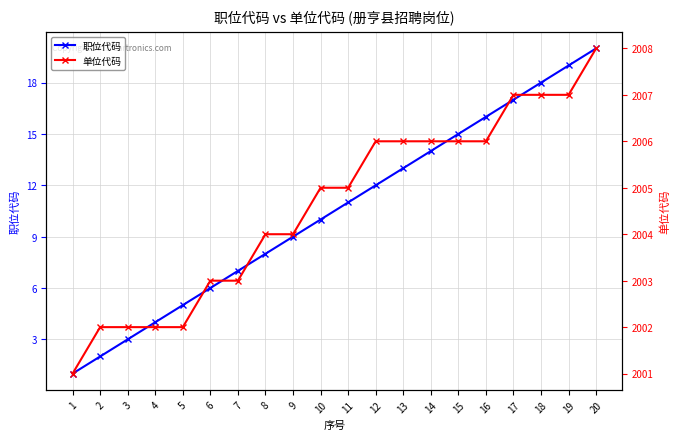

The value of 单位代码 at 9 is 2004. True or false?

True